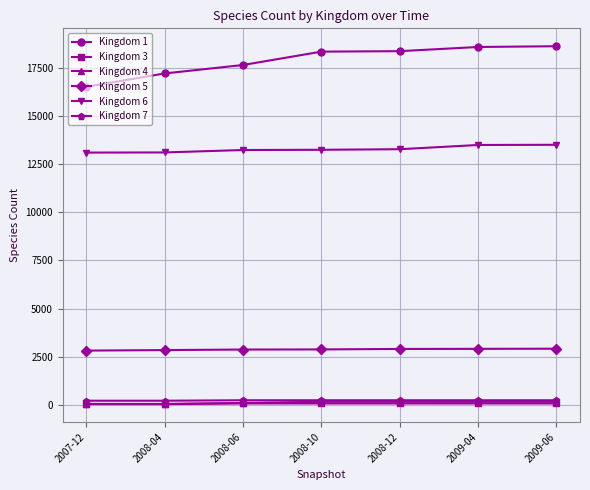

What is the label of the 3rd point from the right?

2008-12